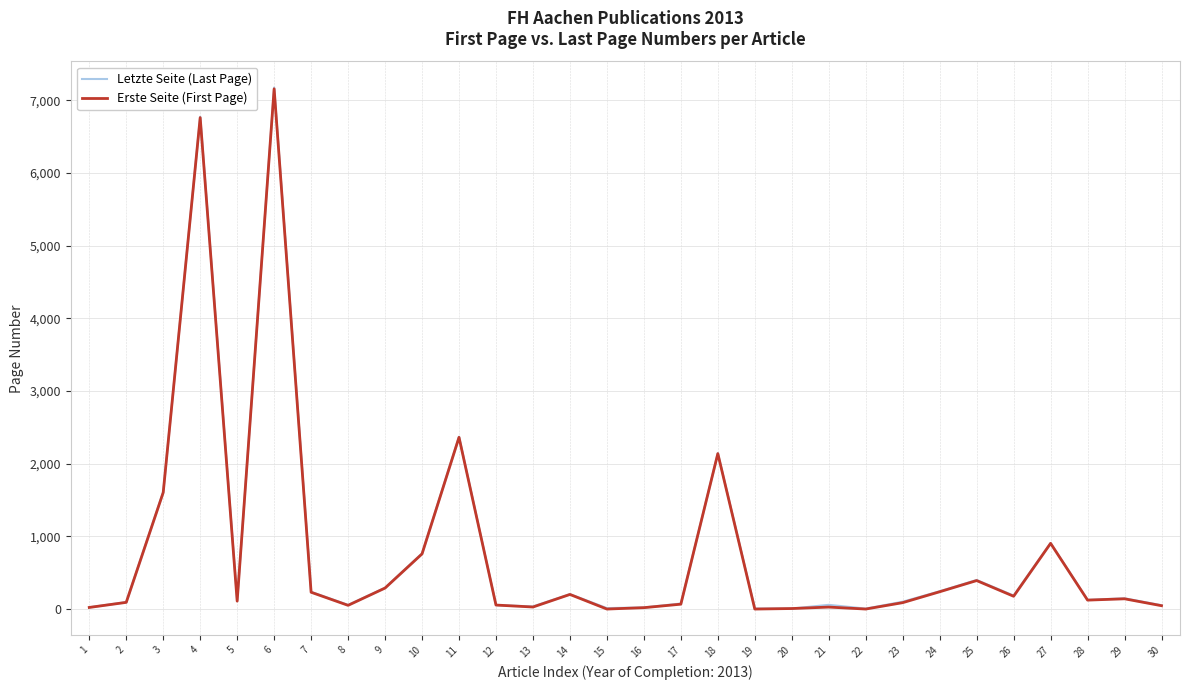

Which series has the largest total across all categories?

Letzte Seite (Last Page)